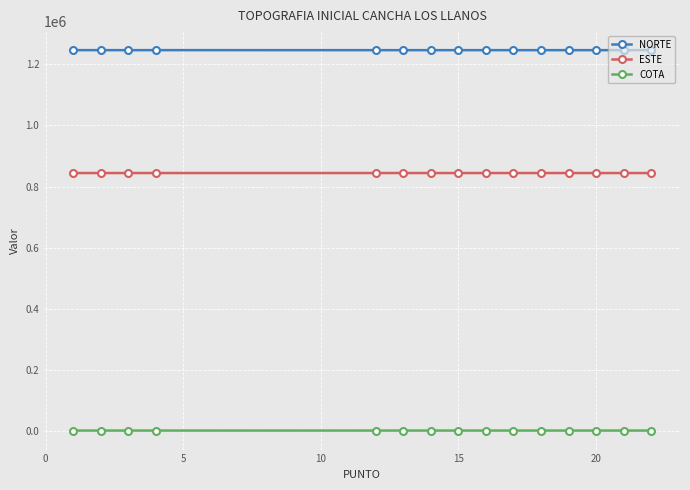

True or false: COTA has more than 0 interior local peaks.

True